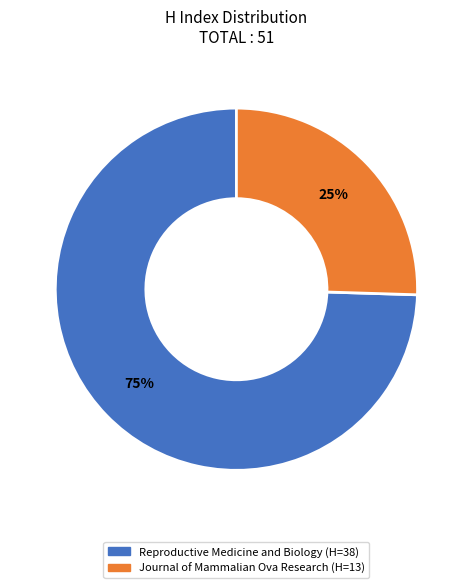

What is the ratio of the value at Journal of Mammalian Ova Research to the value at Reproductive Medicine and Biology?

0.3